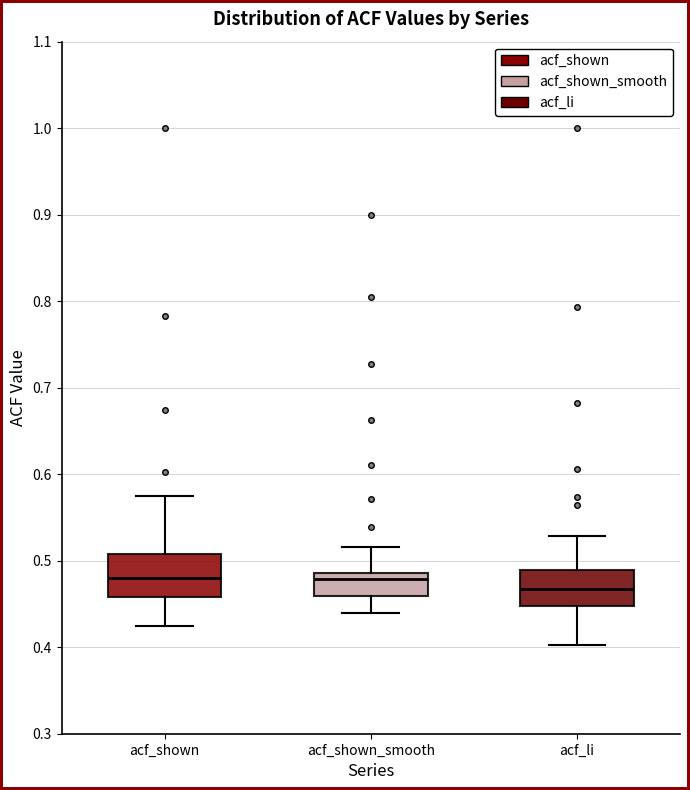

Reading left to right, transcribe this box plot: for each box, give where its median line is, the range the box spans, and where its two whiskers end, as read against the y-axis. The values are not printed on the chart, so give them approximately, as read against the axis.

acf_shown: median 0.48, box 0.46 to 0.51, whiskers 0.43 to 0.58
acf_shown_smooth: median 0.48, box 0.46 to 0.49, whiskers 0.44 to 0.52
acf_li: median 0.47, box 0.45 to 0.49, whiskers 0.40 to 0.53